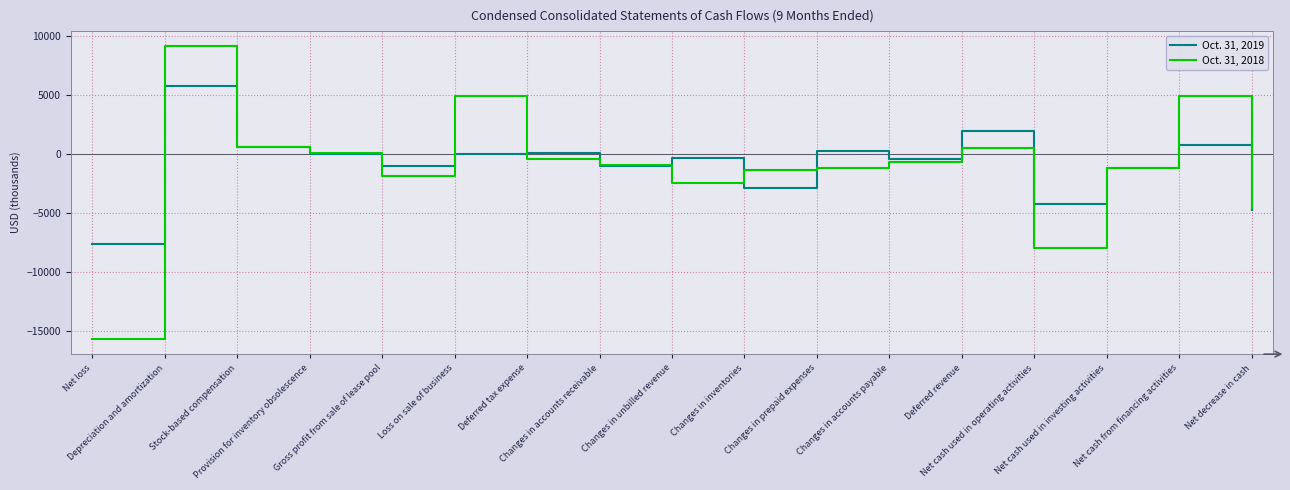

Which series has the widest spread of values?

Oct. 31, 2018